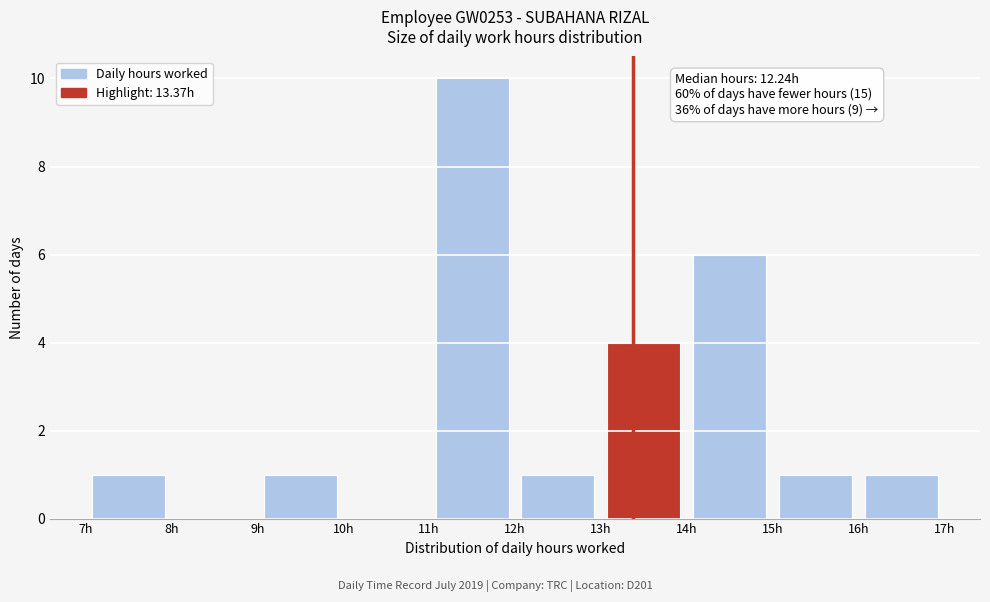

Over which range of the x-axis is the bar tallest?

11 to 12